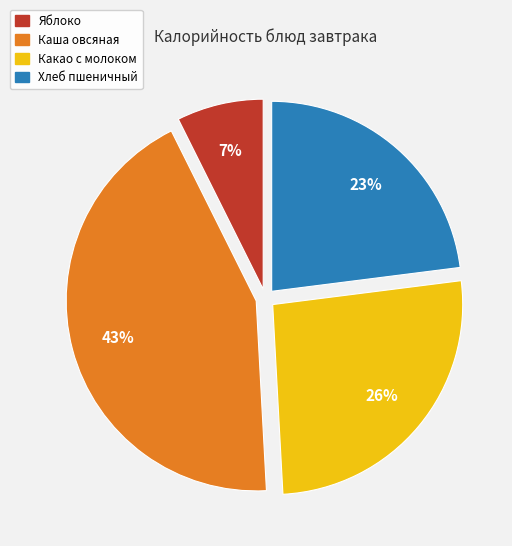

How many slices are in this pie chart?

4